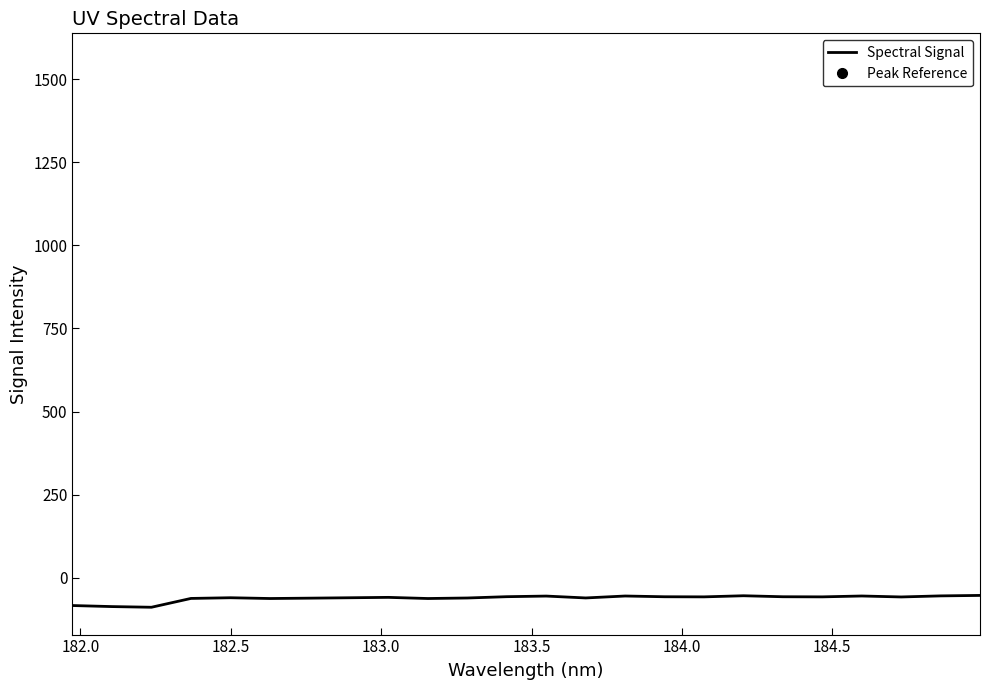

What is the average value?

-61.3